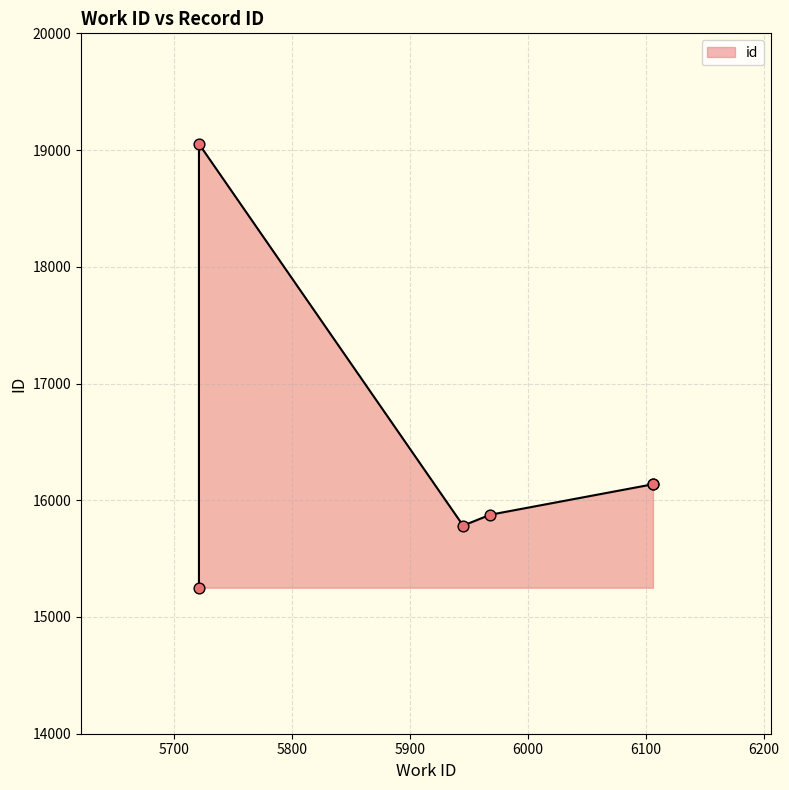

Which has a higher value, 5968 or 6106?

6106